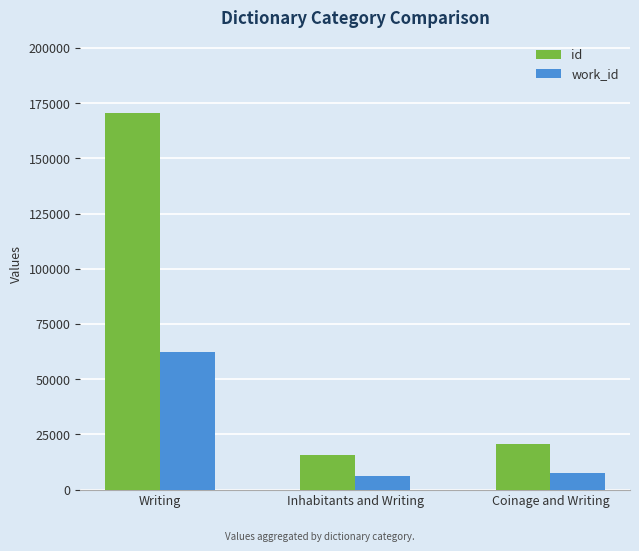

What is the difference between the maximum and minimum values in the id series?

154751